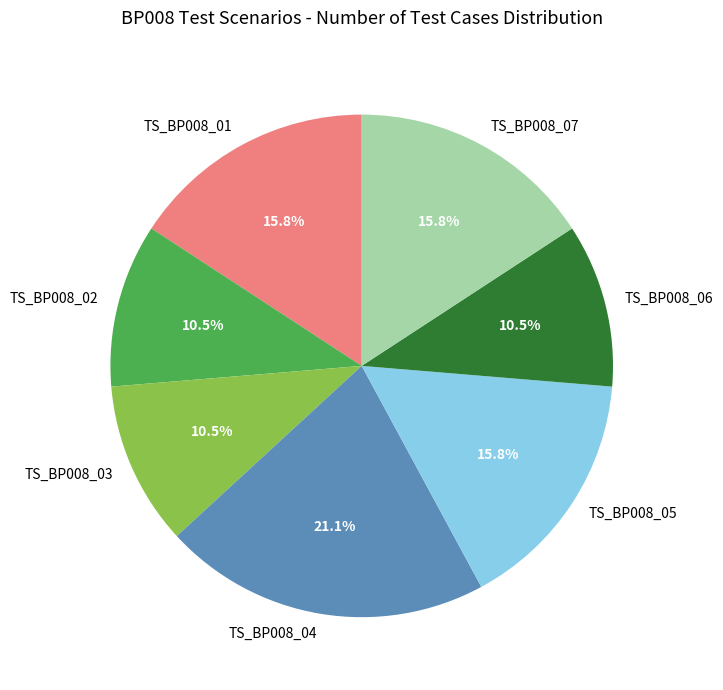

How many slices are in this pie chart?

7